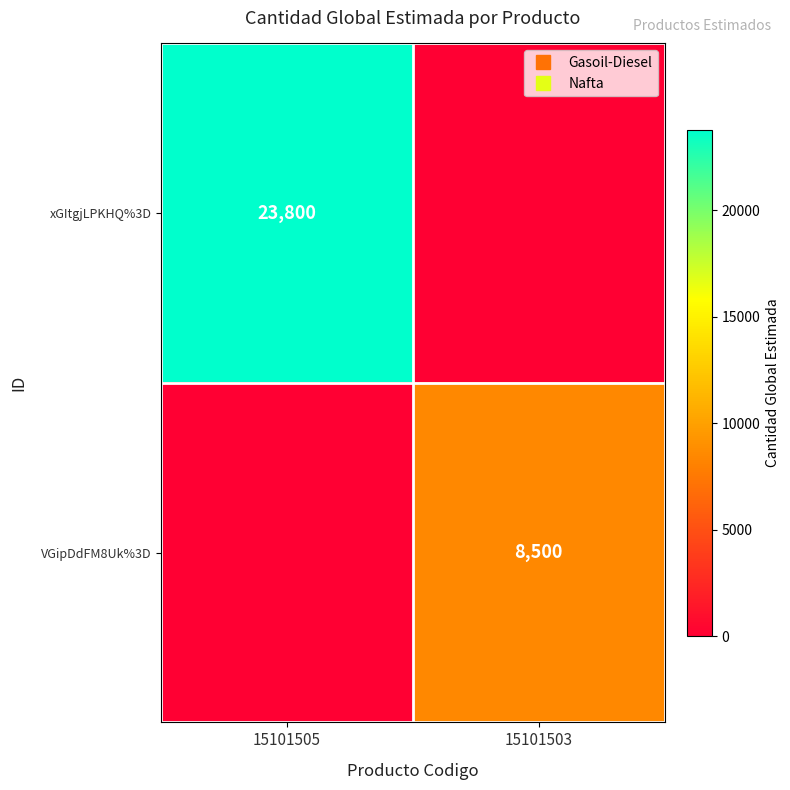

How many values in xGItgjLPKHQ%3D are above zero?

1